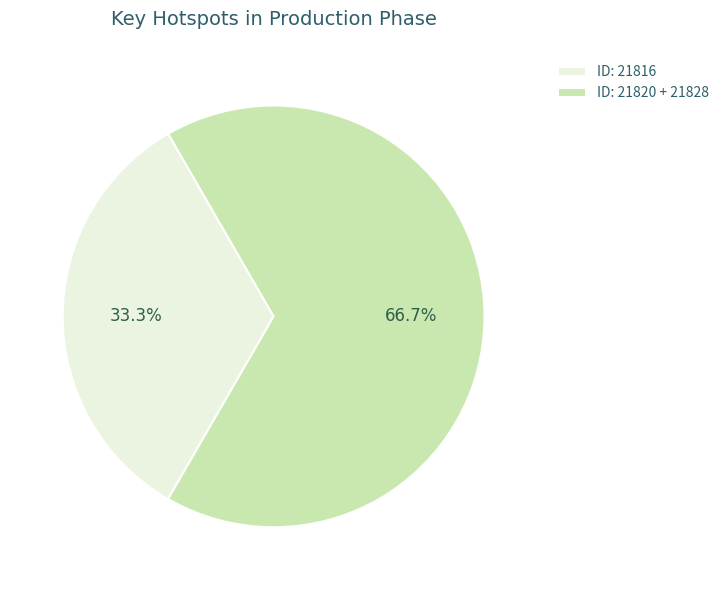

Which category has the biggest portion of the pie?

ID: 21820 + 21828